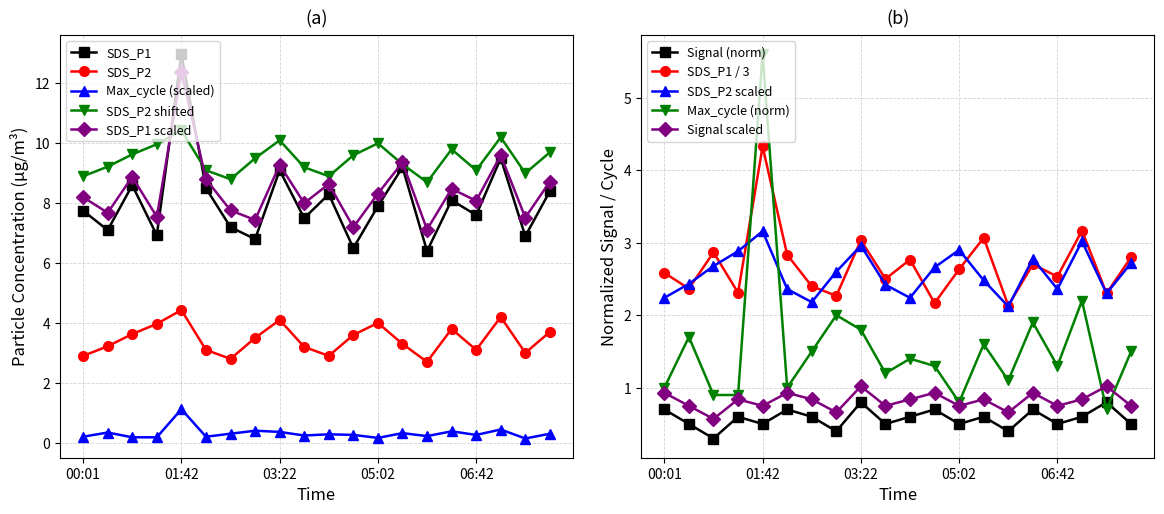

True or false: SDS_P2 shifted and SDS_P2 cross at least once.

False